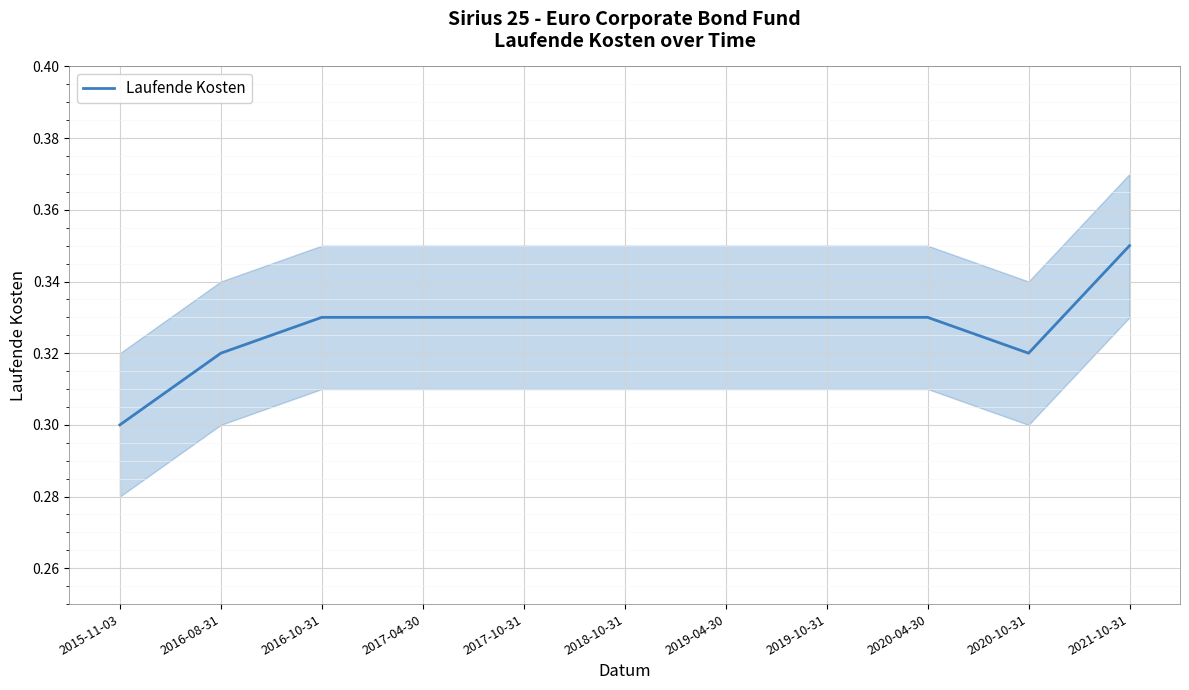

Reading left to right, extract all data points from this chart.

2015-11-03=0.3	2016-08-31=0.3	2016-10-31=0.3	2017-04-30=0.3	2017-10-31=0.3	2018-10-31=0.3	2019-04-30=0.3	2019-10-31=0.3	2020-04-30=0.3	2020-10-31=0.3	2021-10-31=0.3